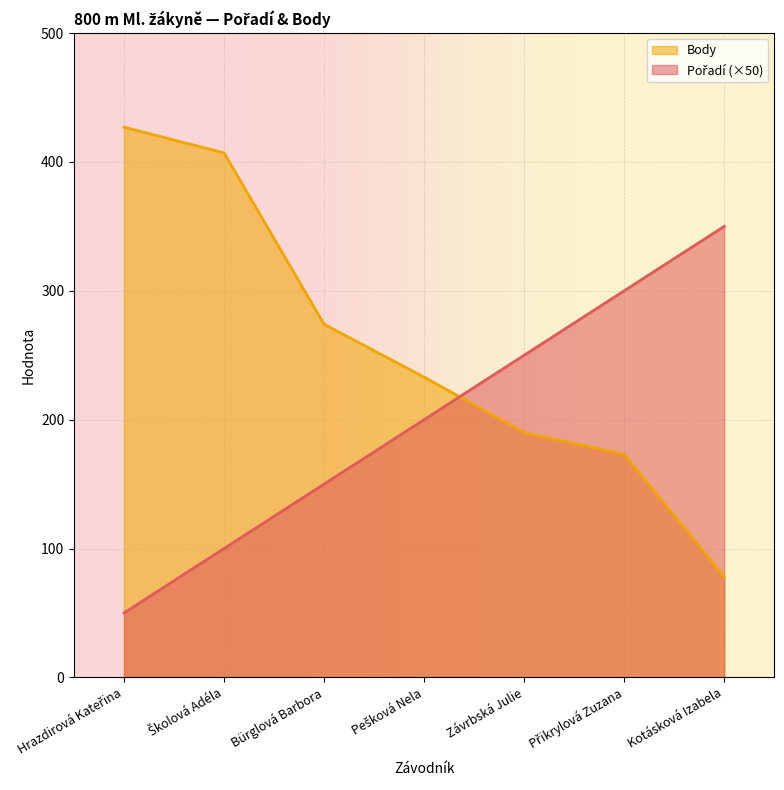

How many lines are shown in the chart?

2